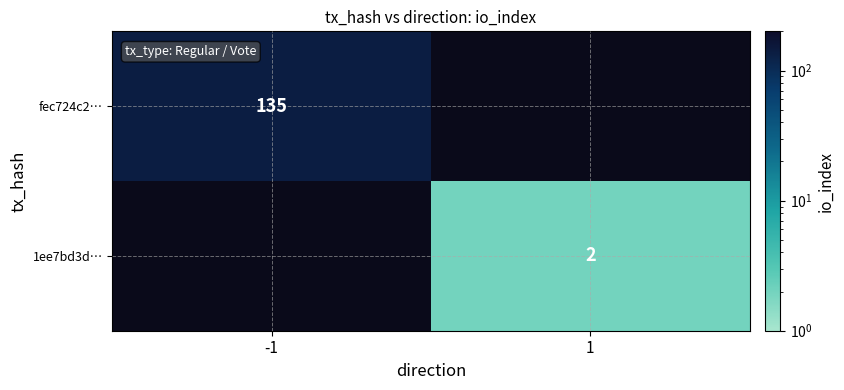

True or false: fec724c2… has a value of 220.1 at -1.

False